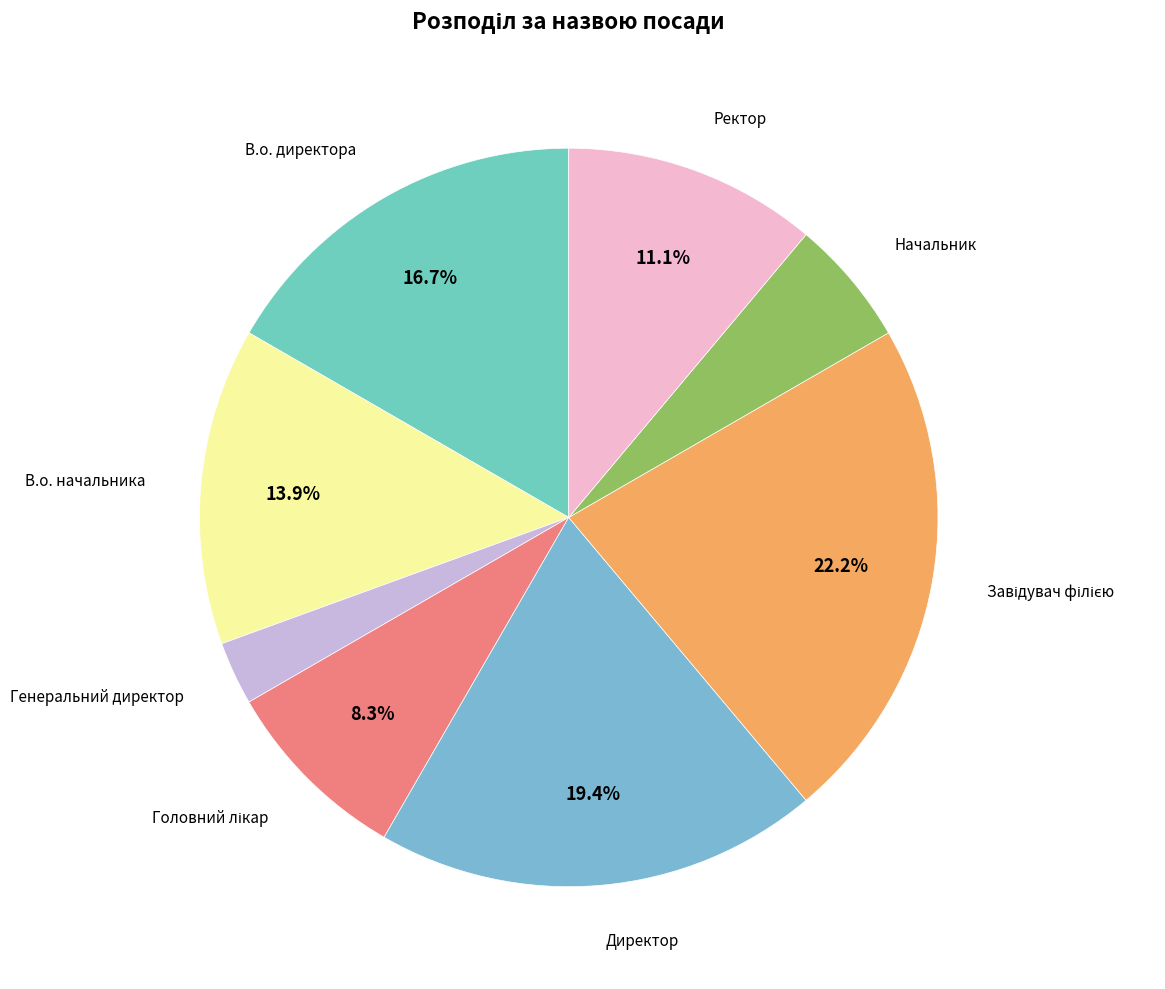

How many slices are in this pie chart?

8